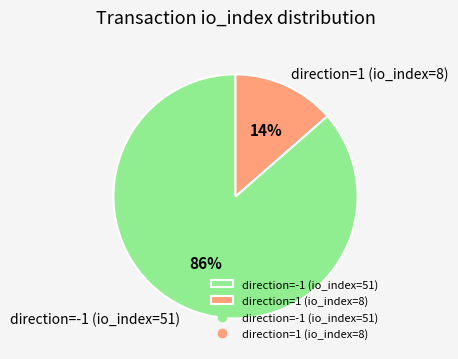

How many segments does this pie chart have?

2